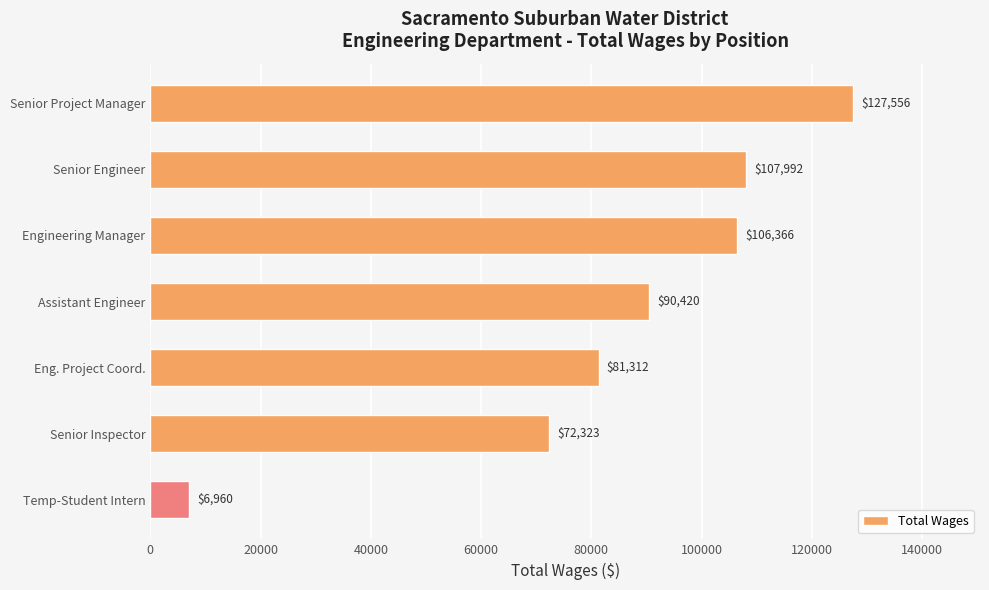

At which label is the value closest to 67258?

Senior Inspector